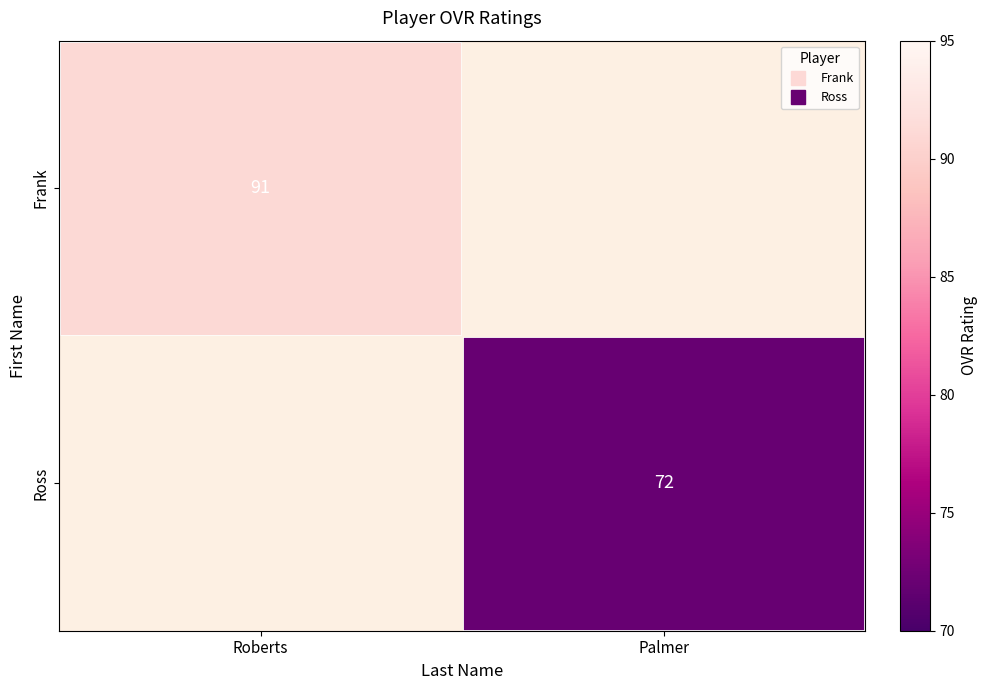

At how many categories does at least one series exceed 78?

1